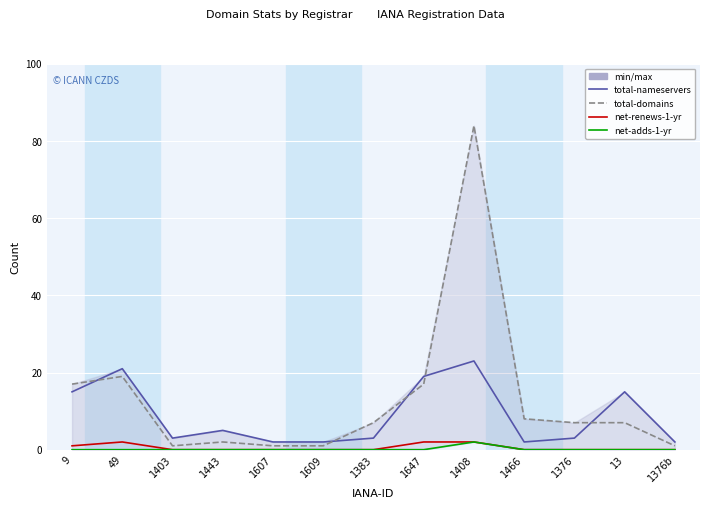

What position from the left is 1376b?

13